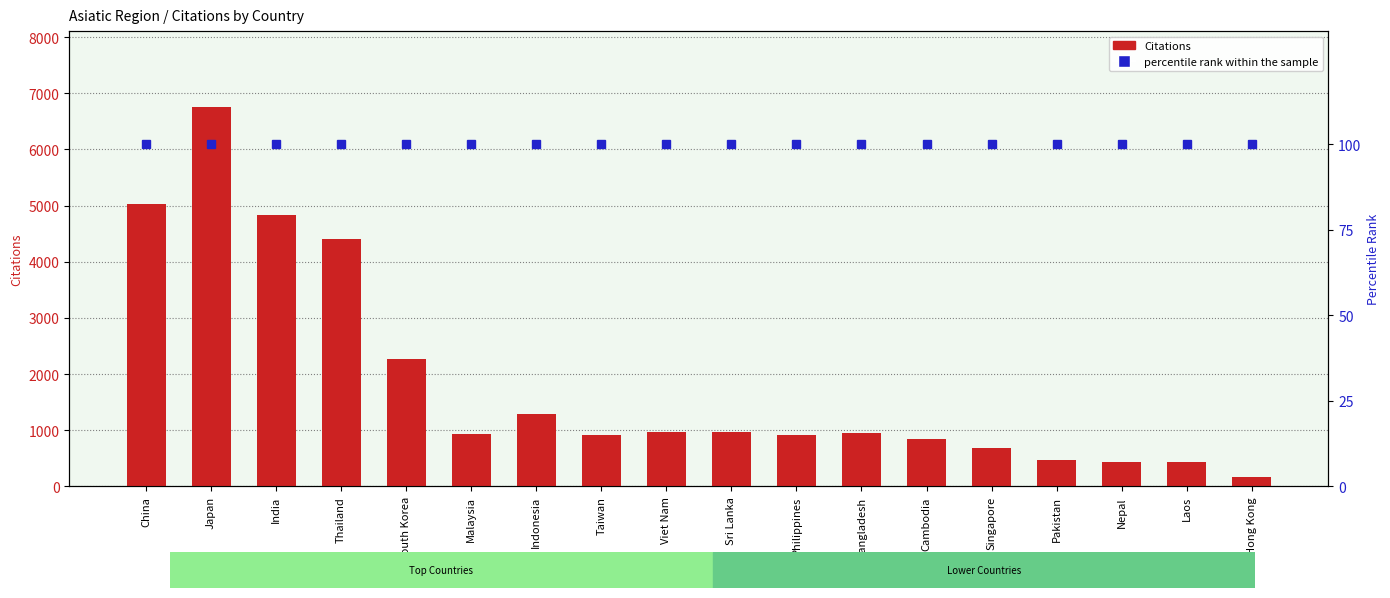

At which label is Citations closest to 3464?

Thailand